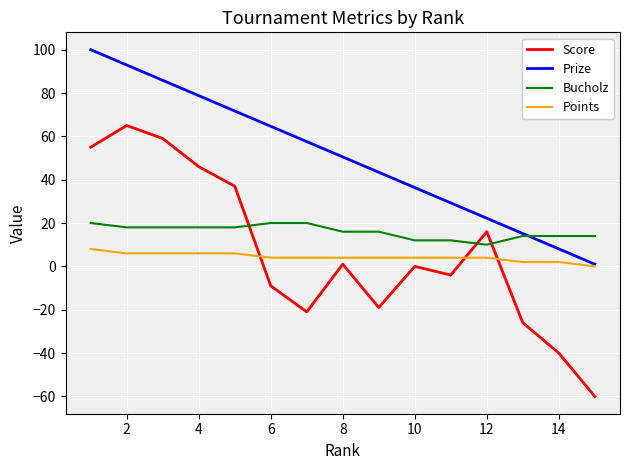

How many lines are shown in the chart?

4